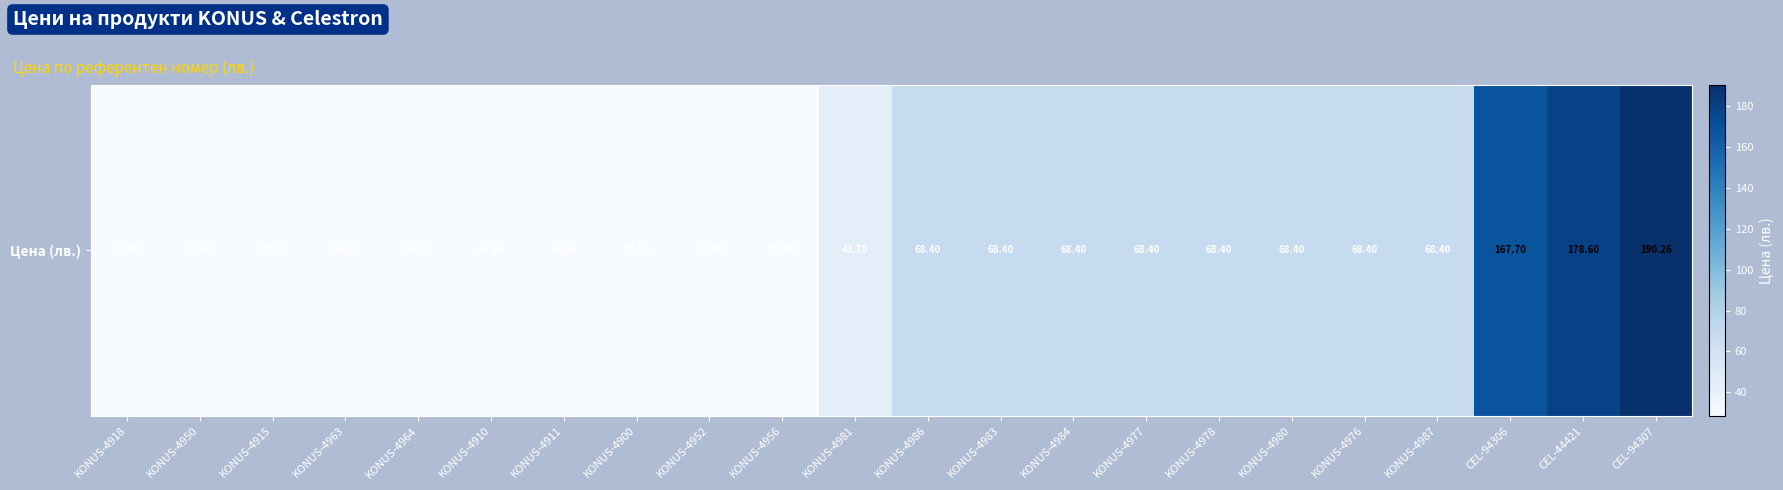

How many data points are less than 68?

11